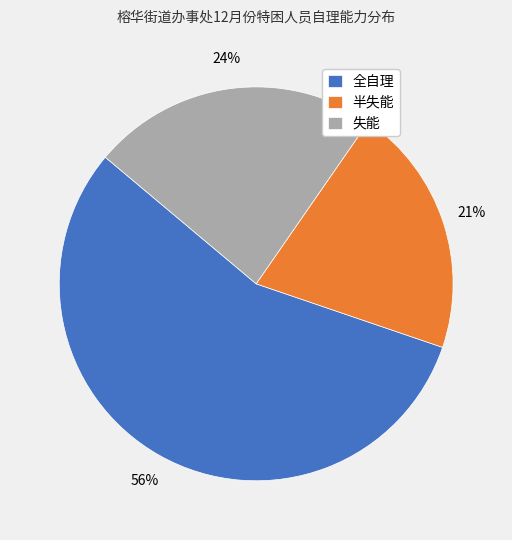

To the nearest percent, what is the average slice percentage?

33%